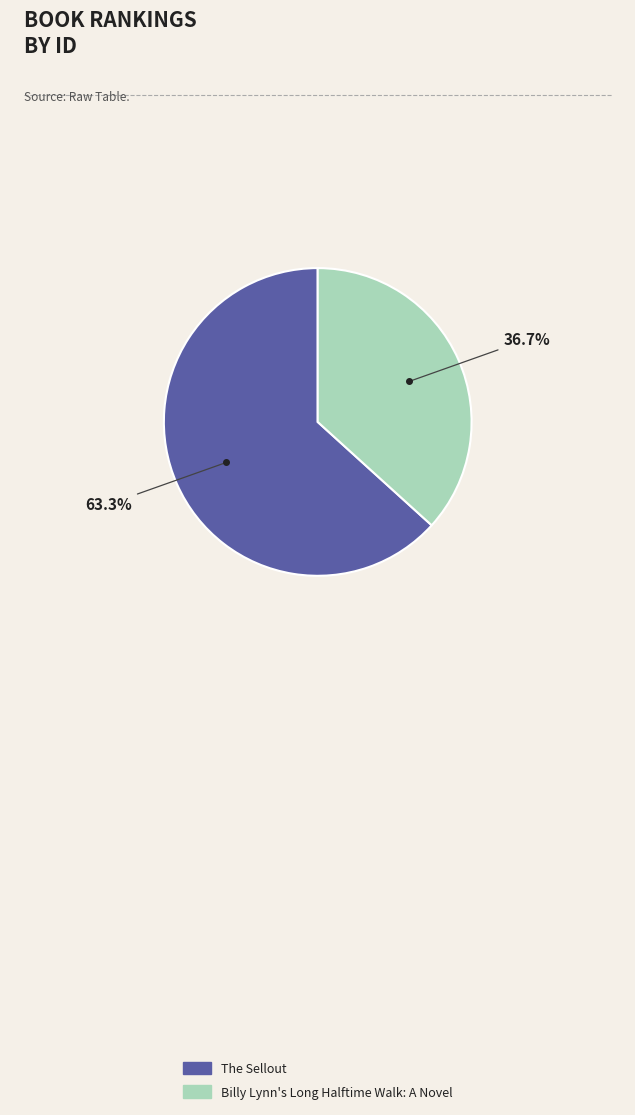

True or false: Billy Lynn's Long Halftime Walk: A Novel accounts for 28% of the total.

False